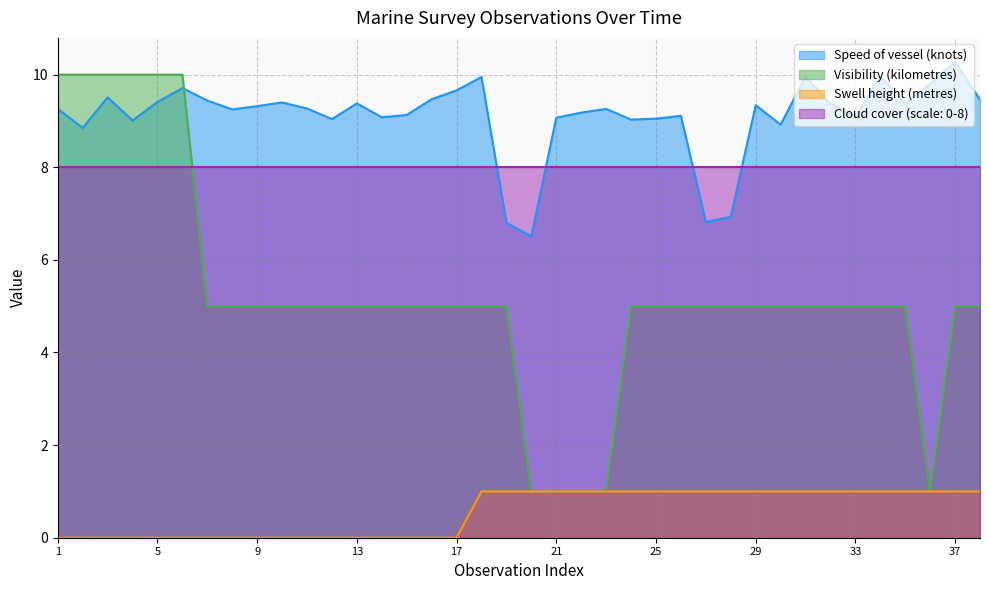

True or false: Swell height (metres) and Visibility (kilometres) intersect in this chart.

False